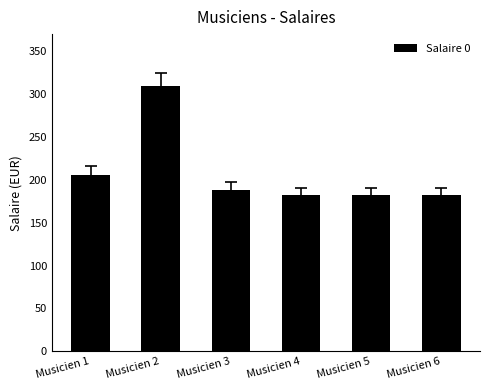

At which label is the value closest to 245?

Musicien 1